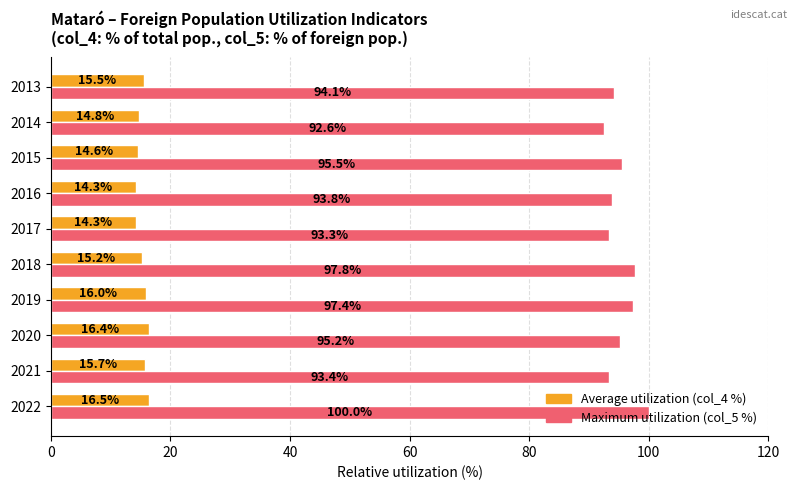

Rank the series by their average value, from lowest to highest.

Average utilization (col_4 %), Maximum utilization (col_5 %)